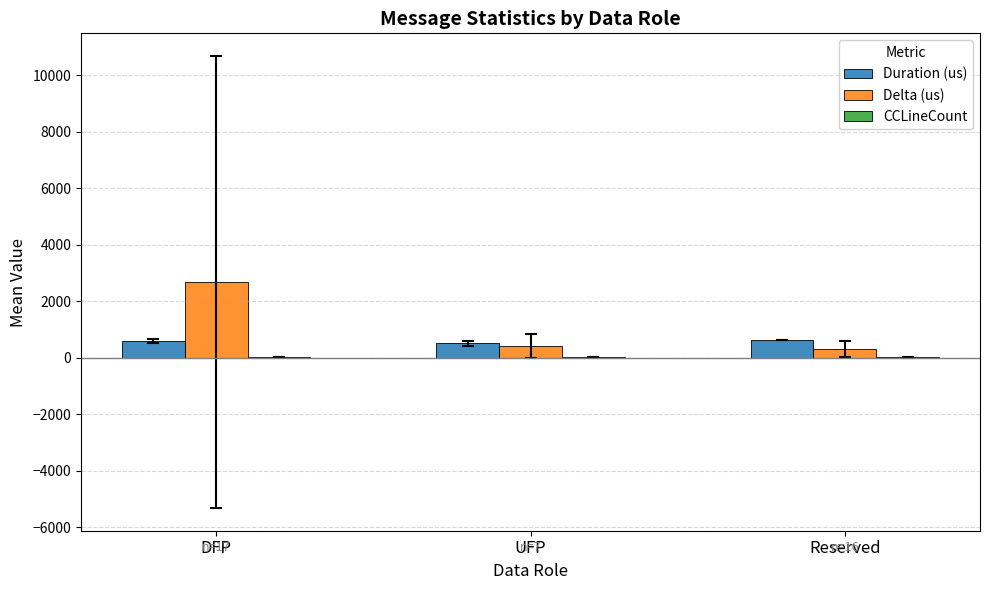

Which label corresponds to the largest value in the chart?

DFP